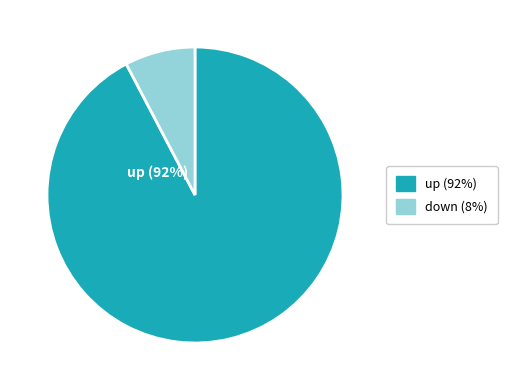

How many segments does this pie chart have?

2